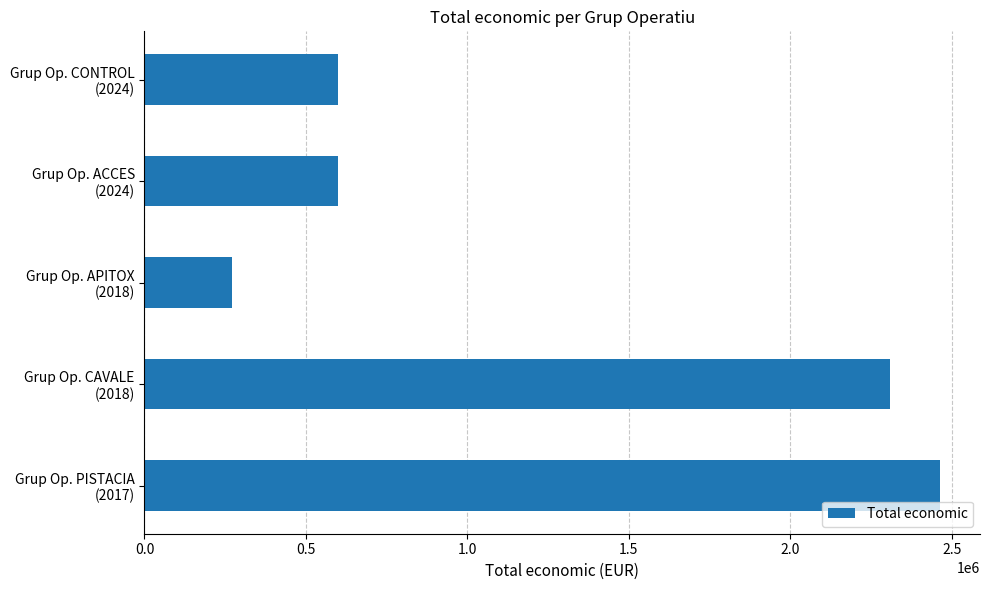

What is the difference between the maximum and second lowest values?

1865975